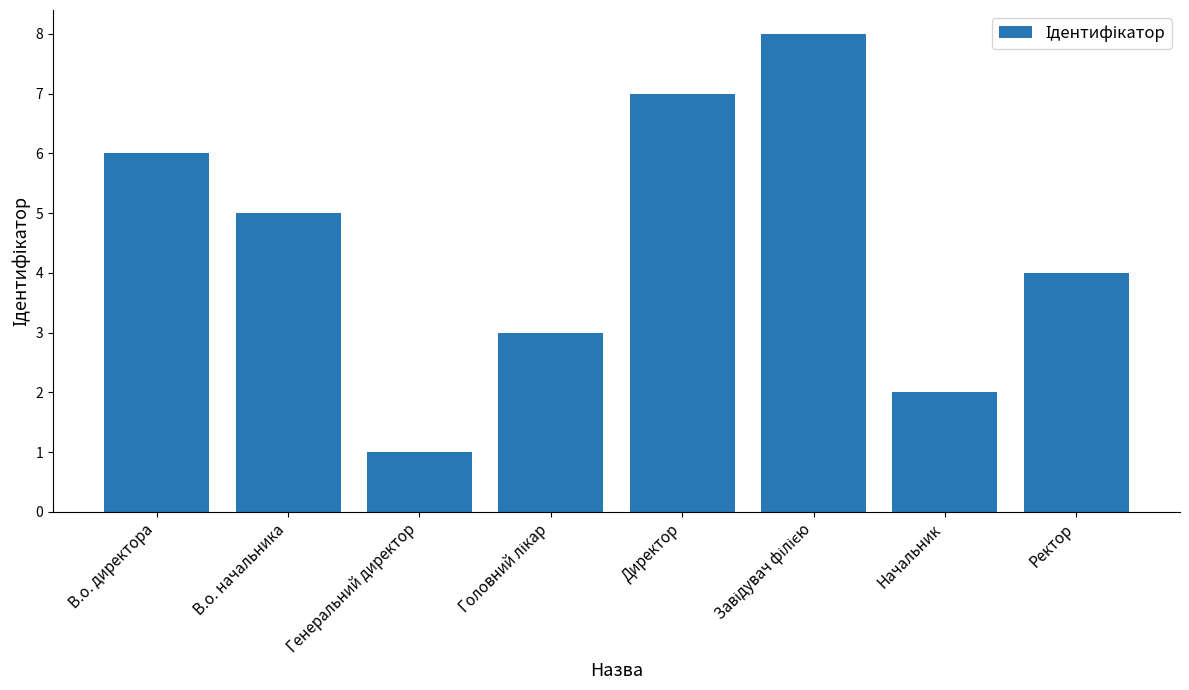

What is the label of the 7th bar from the left?

Начальник